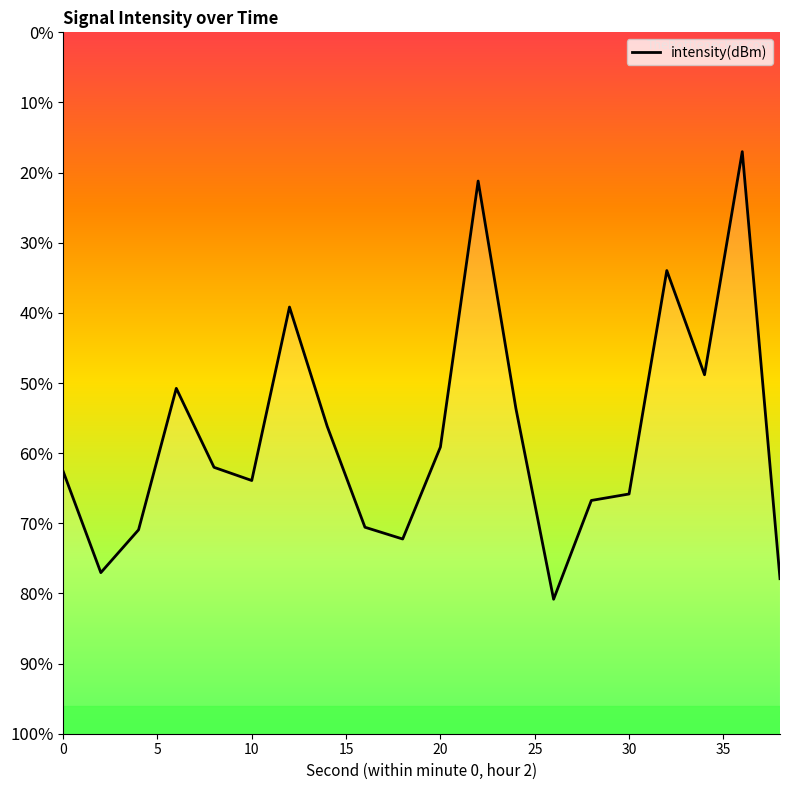

What is the value of the 14th point from the left?

-132.5